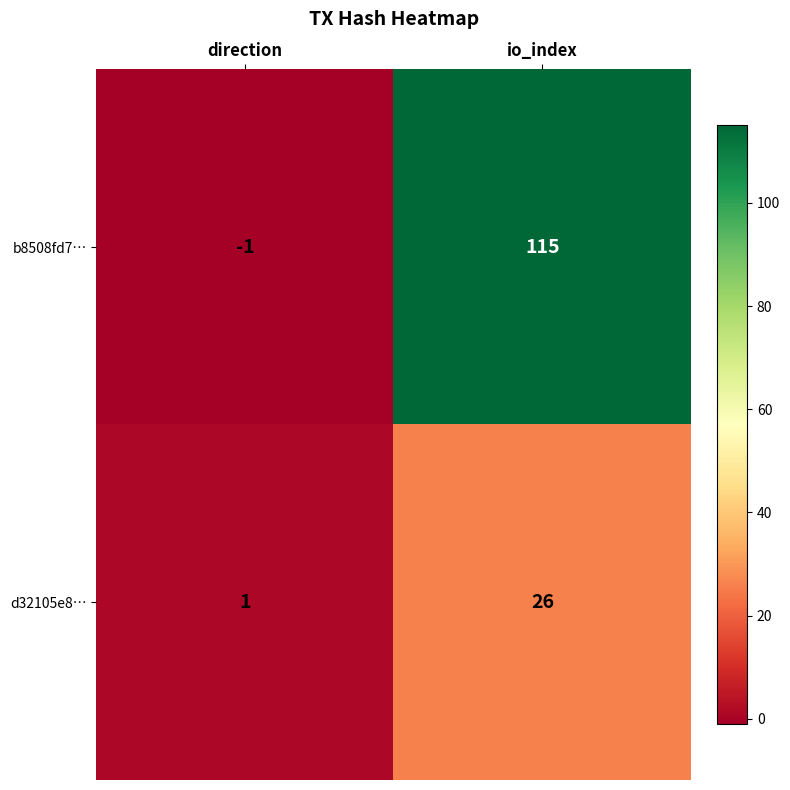

The value of d32105e8… at io_index is 26. True or false?

True